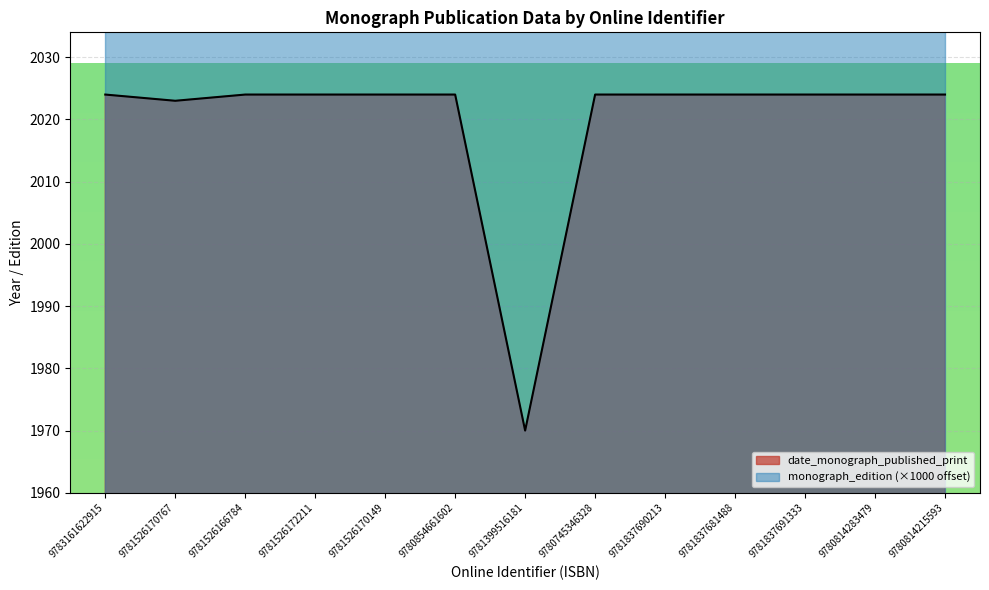

What is the average value?

2020